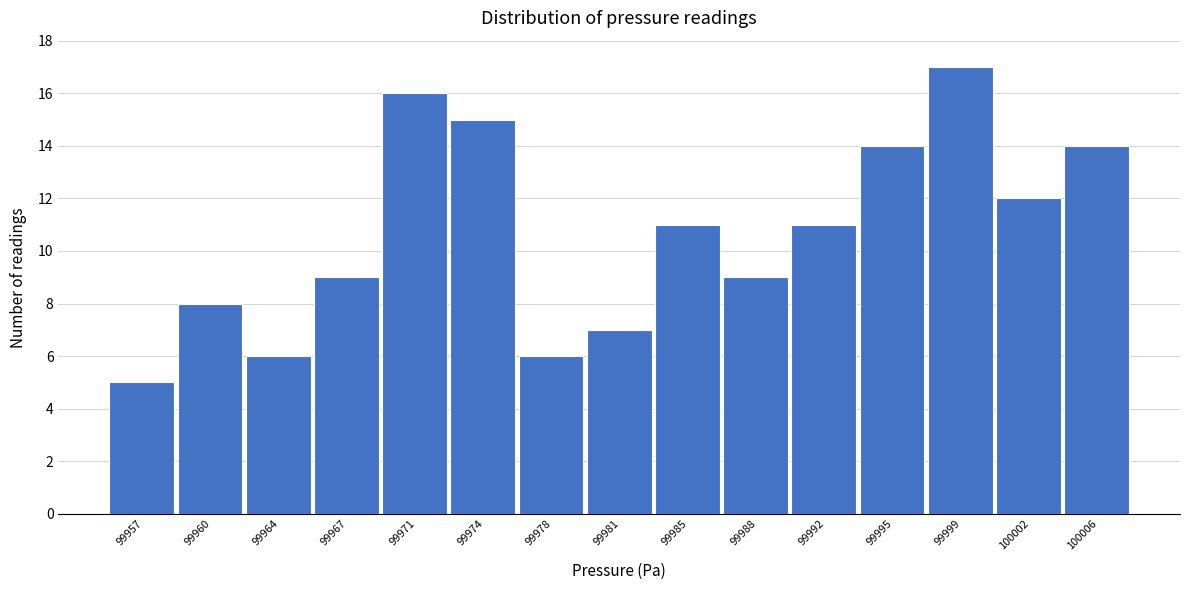

Reading left to right, transcribe all the data shown in this chart.

99957=5	99960=8	99964=6	99967=9	99971=16	99974=15	99978=6	99981=7	99985=11	99988=9	99992=11	99995=14	99999=17	100002=12	100006=14